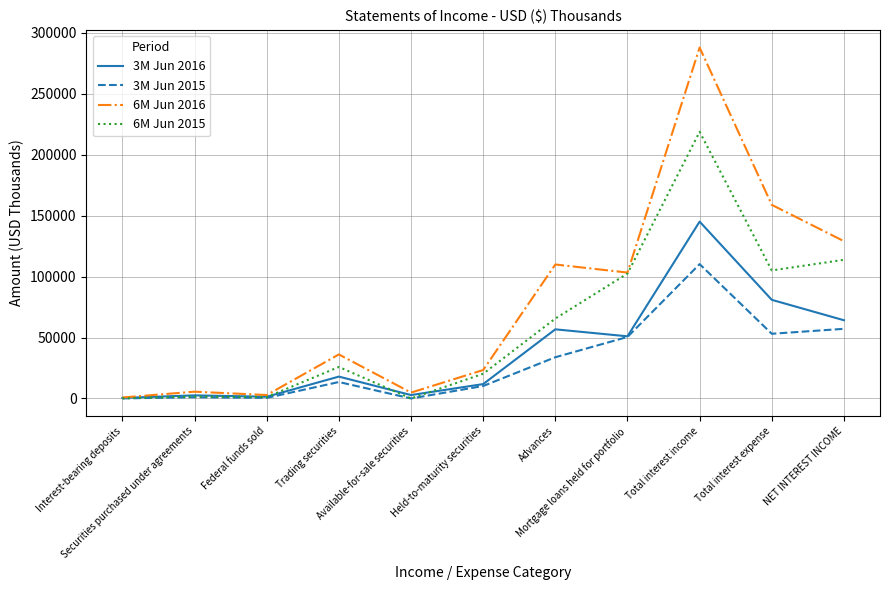

Does the chart display data point markers on the line(s)?

No